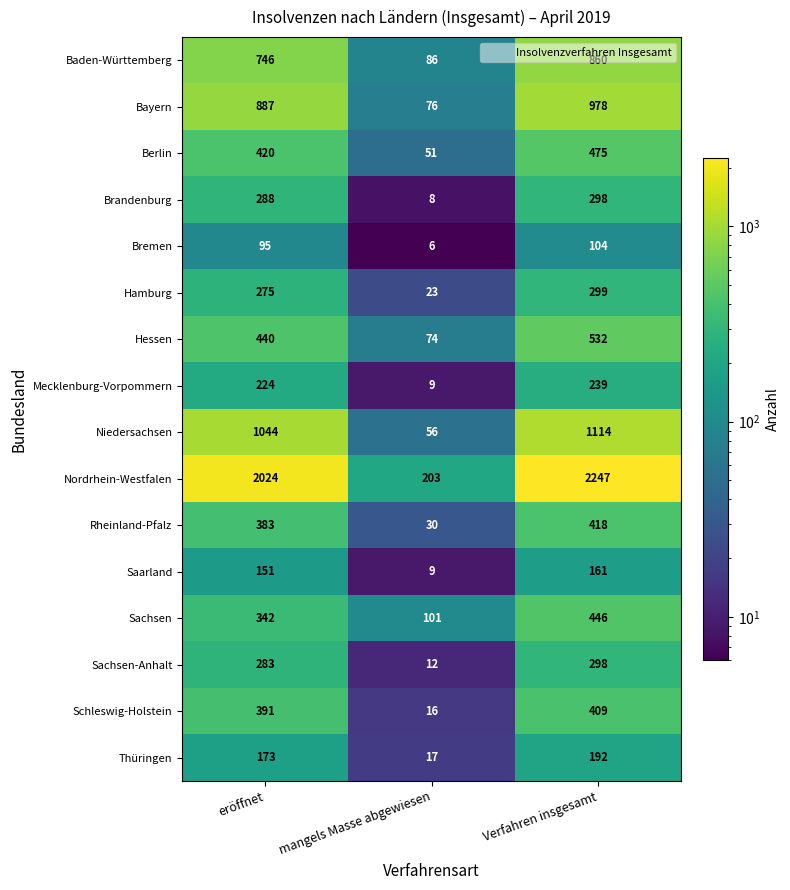

List the labels in order of Baden-Württemberg value, smallest first.

mangels Masse abgewiesen, eröffnet, Verfahren insgesamt